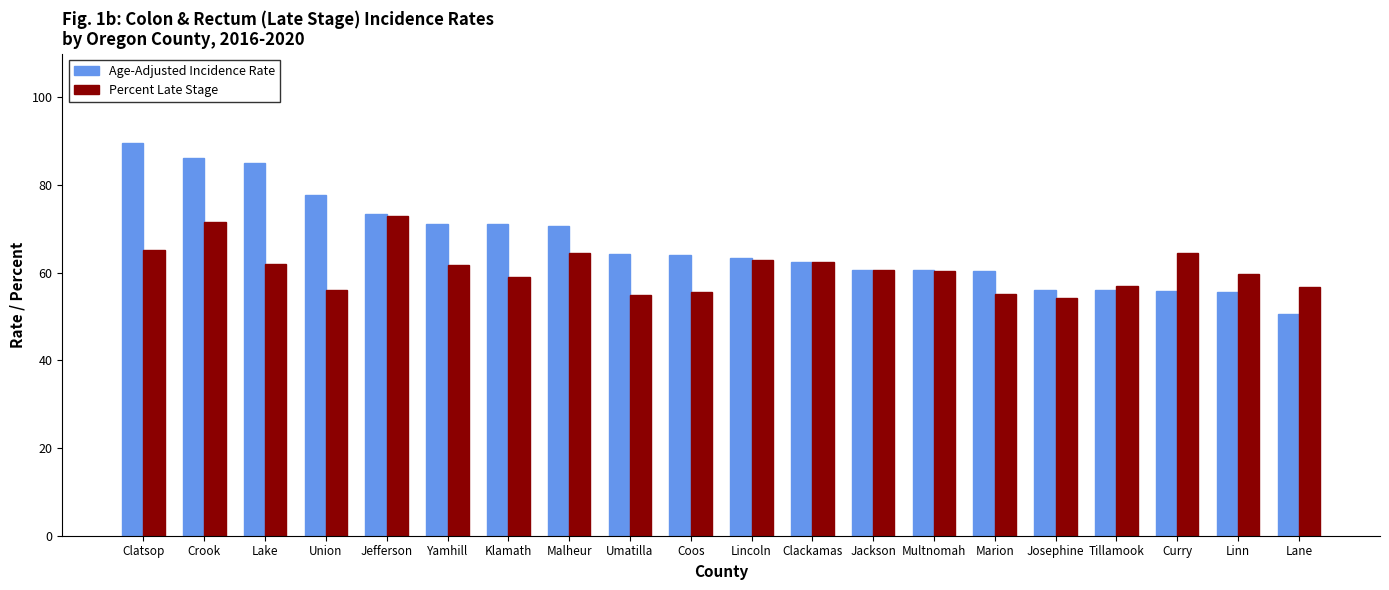

Which series changed the most between Klamath and Linn?

Age-Adjusted Incidence Rate